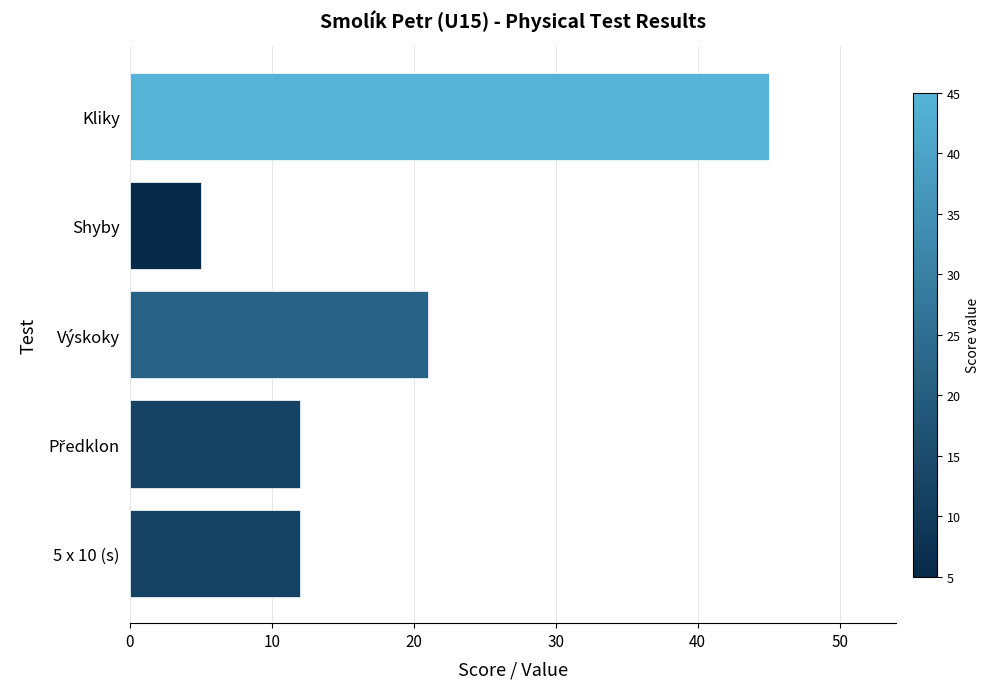

Is it true that the value at 5 x 10 (s) is 16?

False